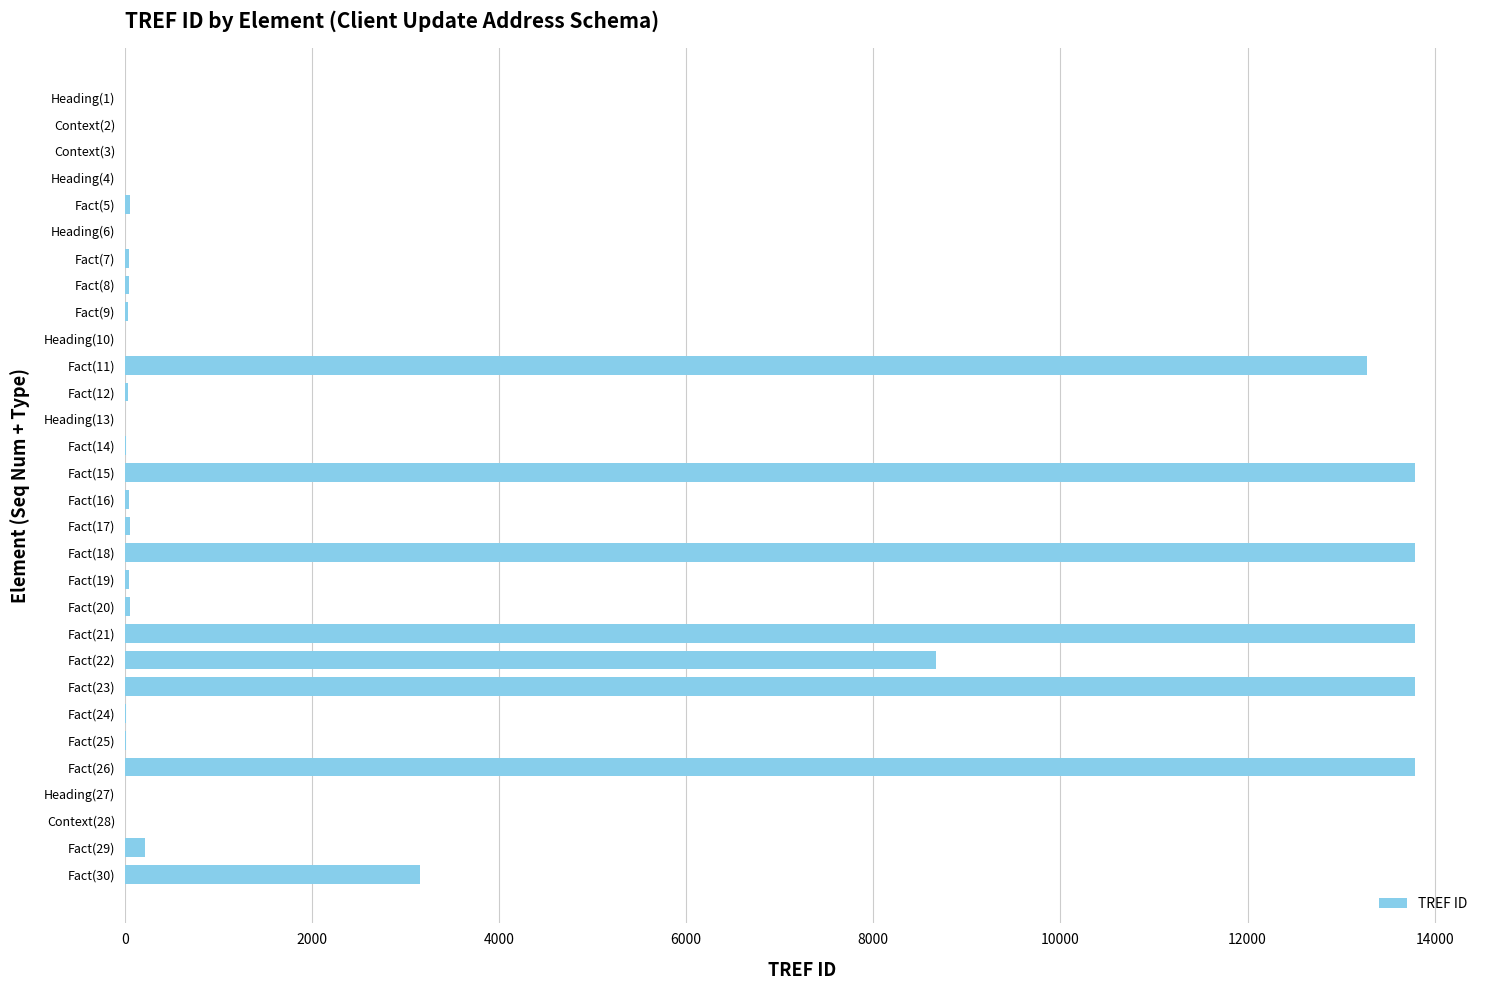

Count the number of categories in the chart.

30